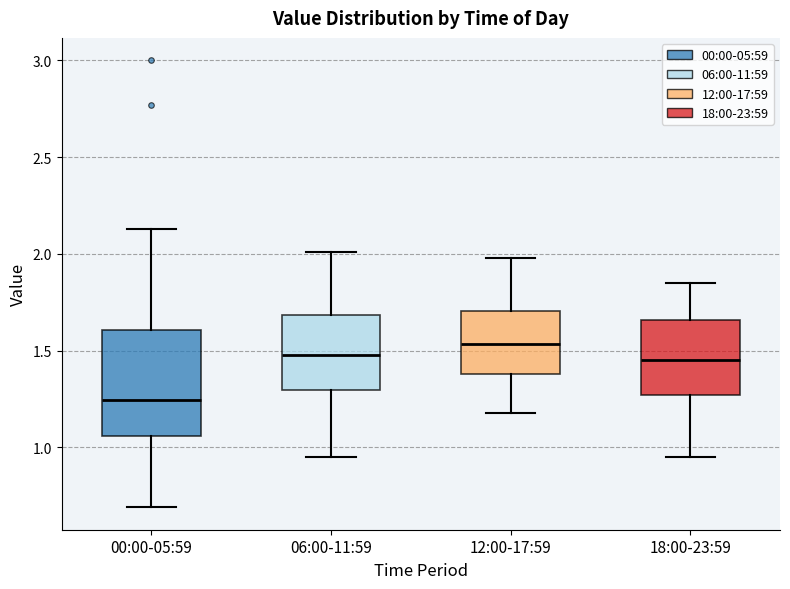

Which box's median line is the highest?

12:00-17:59